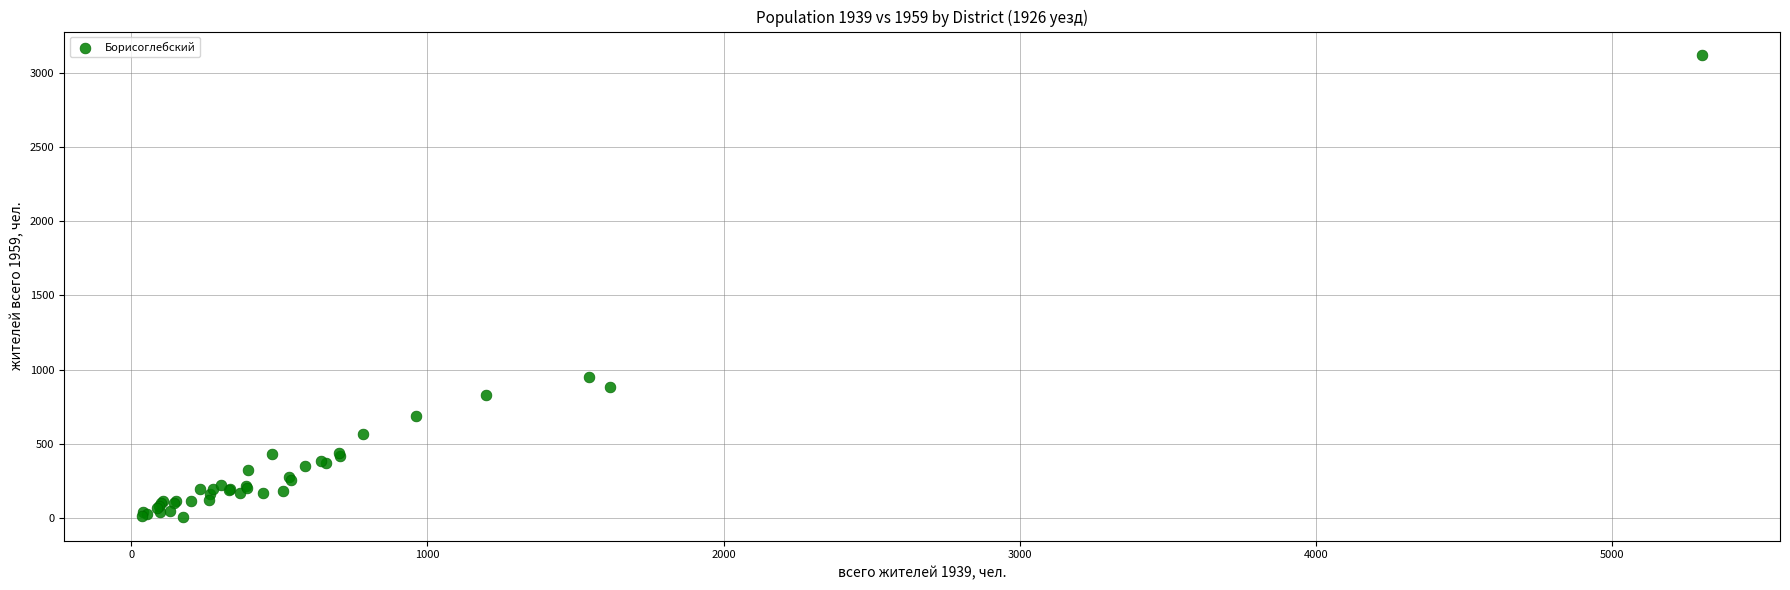

What Y value in the scatter plot is closest to 1562?

950